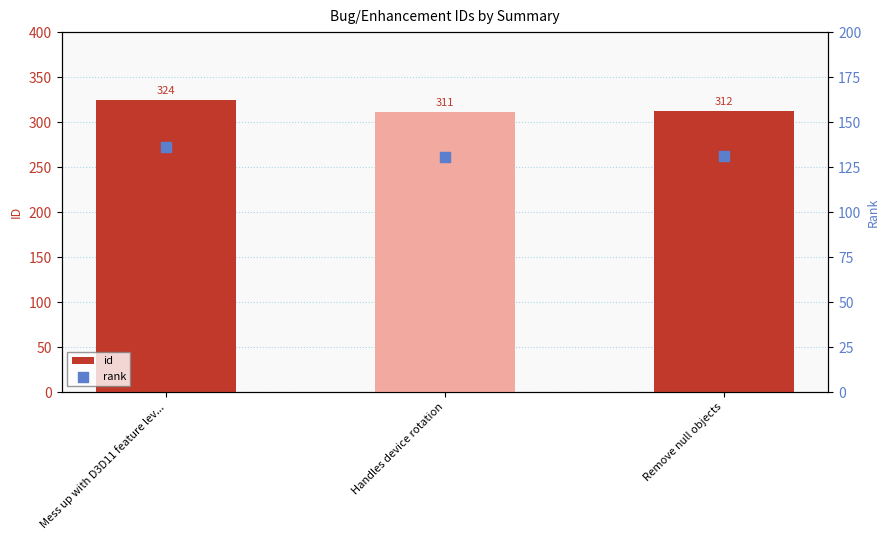

Which series contains the highest Y value?

id